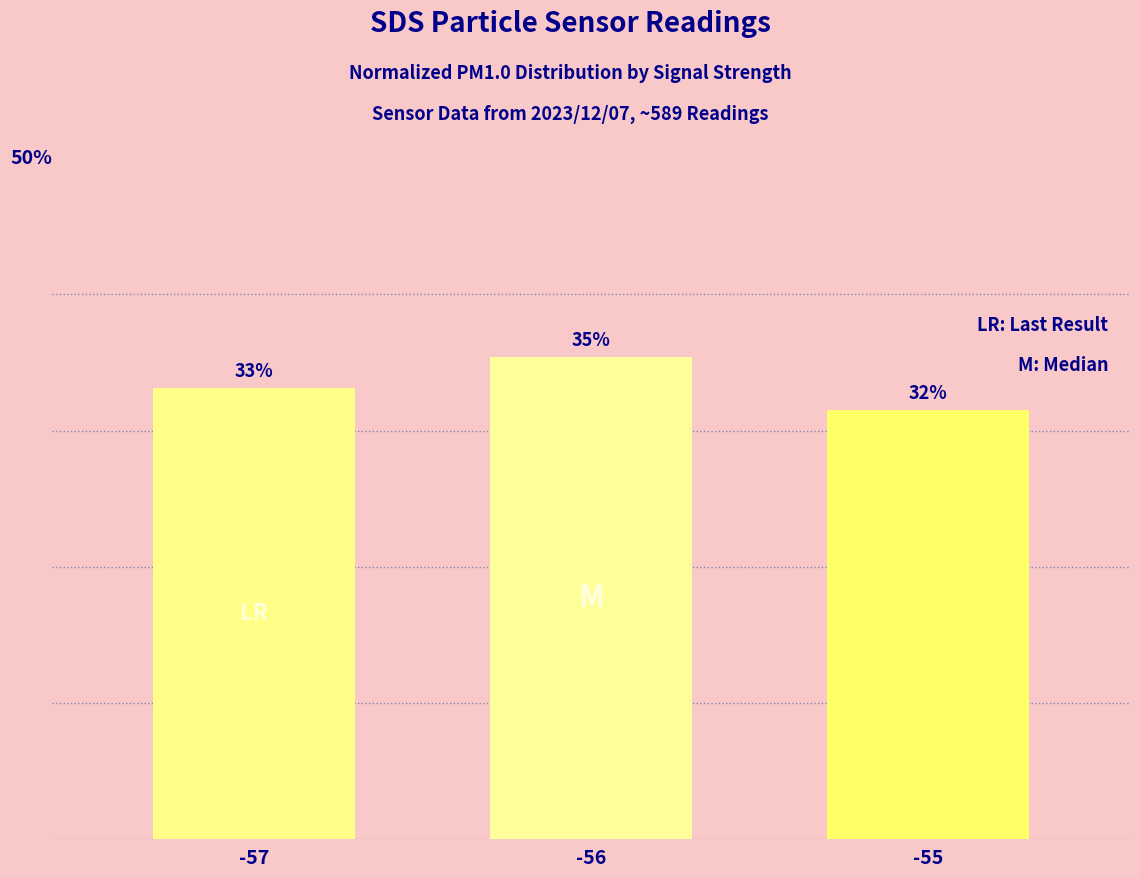

How many values are below 33?

1